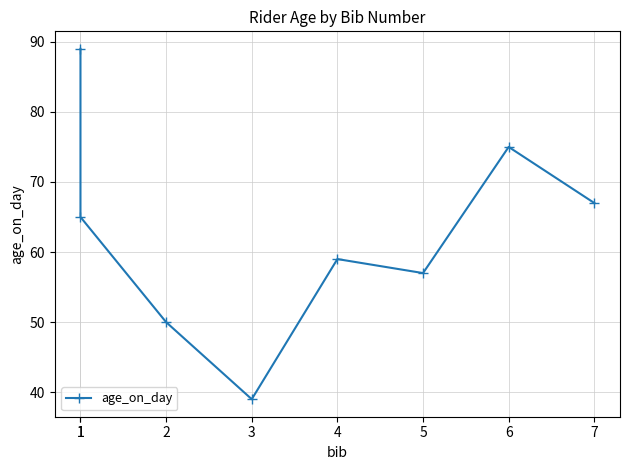

The chart shows a value of 23 at 2. True or false?

False